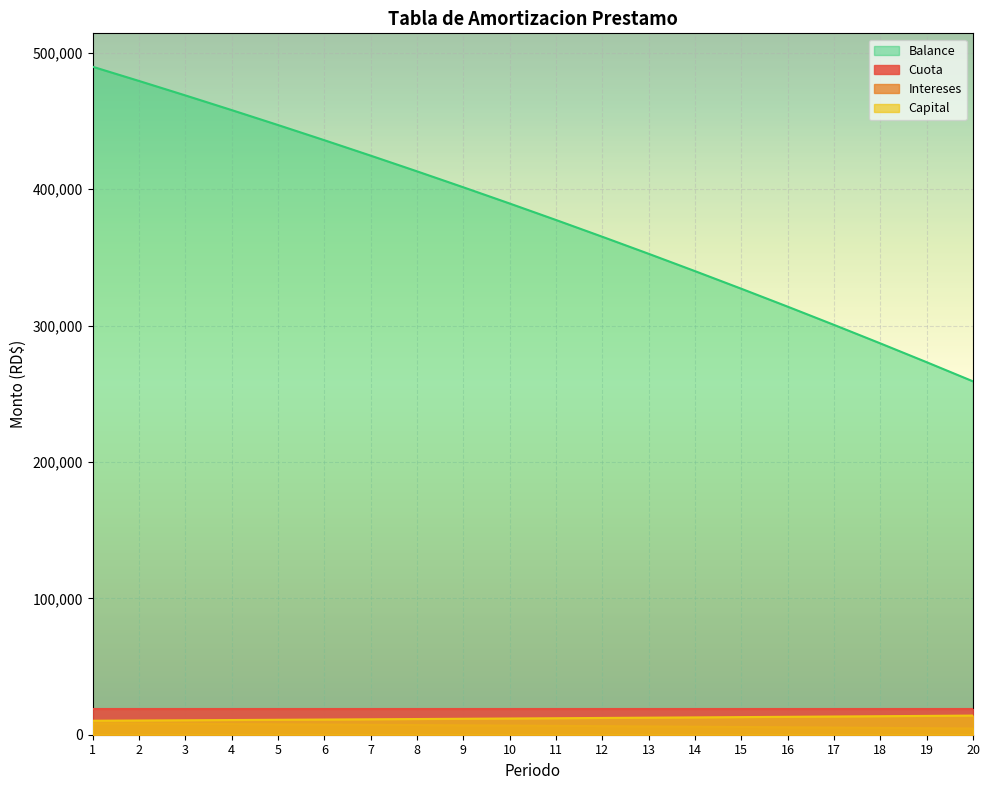

Which label corresponds to the largest value in the chart?

1